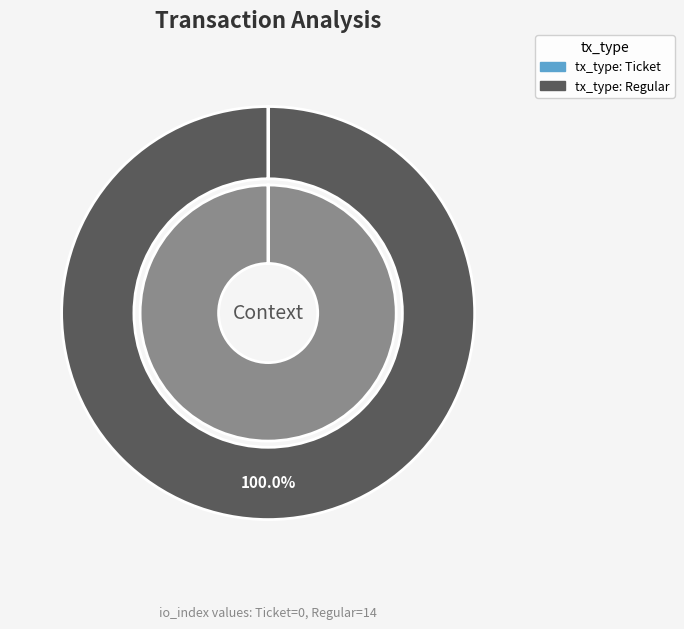

What is the change in value from tx_type: Ticket to tx_type: Regular?

+14